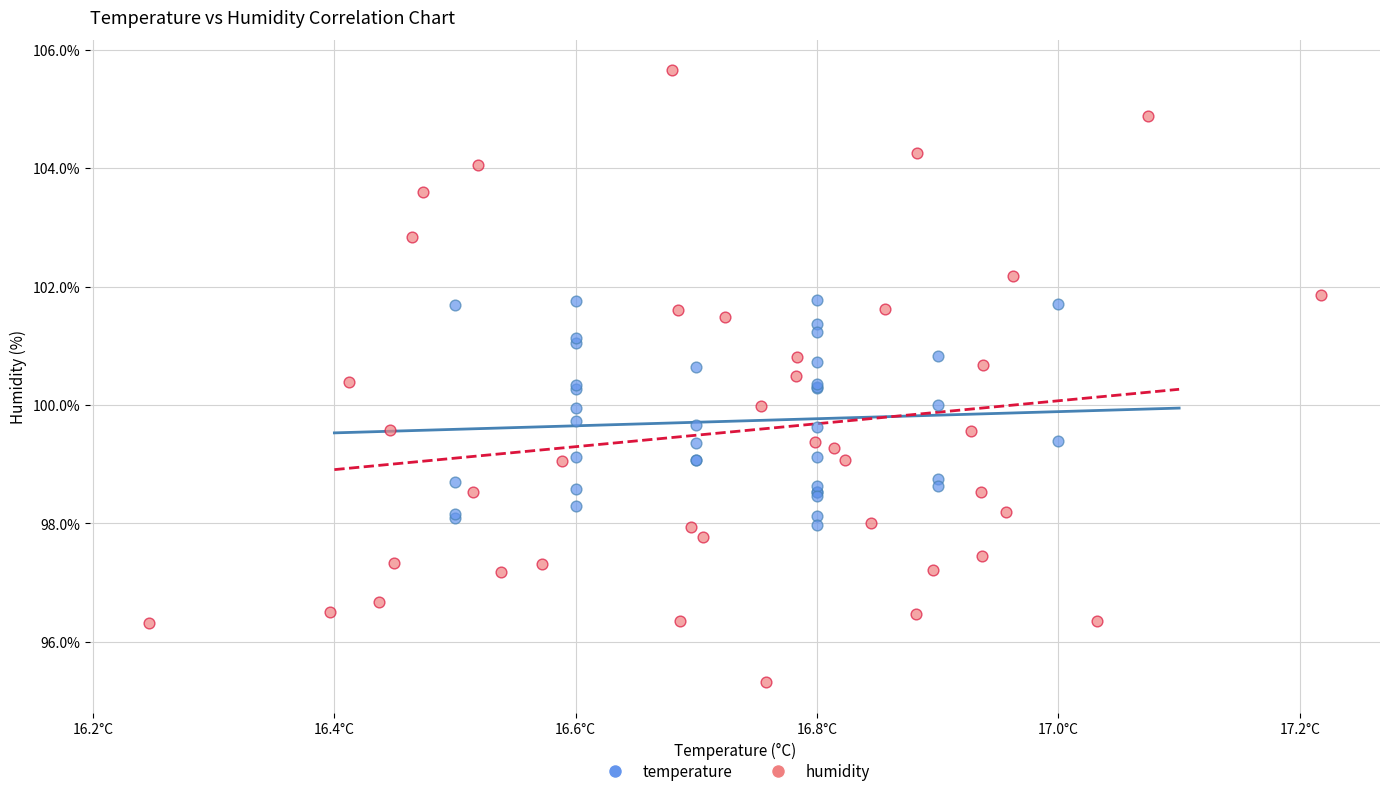

Which series contains the highest Y value?

humidity